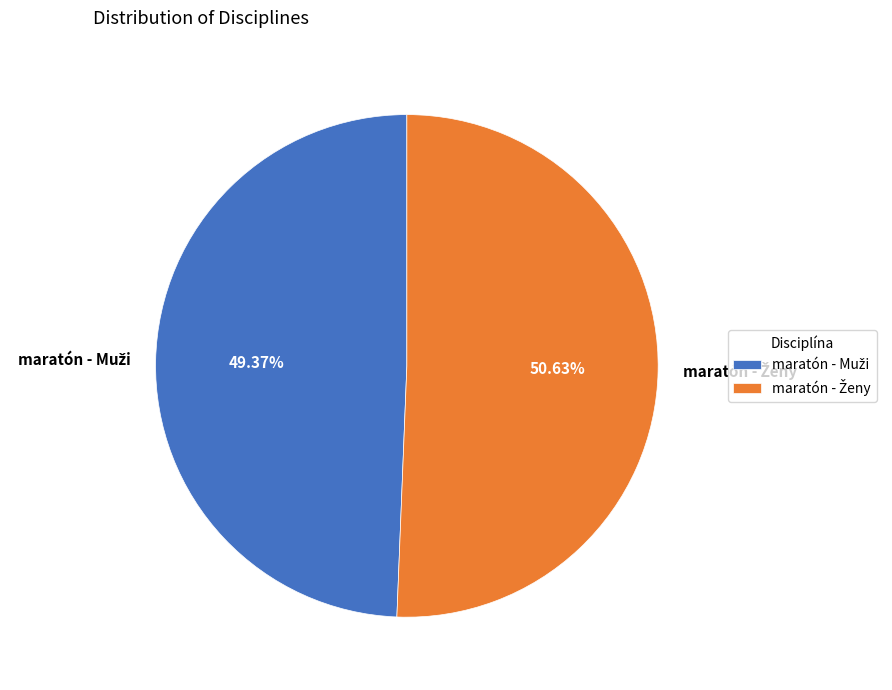

Is there any slice that represents more than half of the pie?

Yes